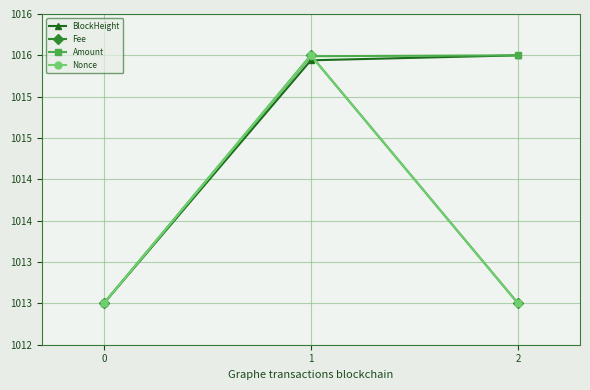

List the labels in order of Fee value, largest first.

1, 2, 0